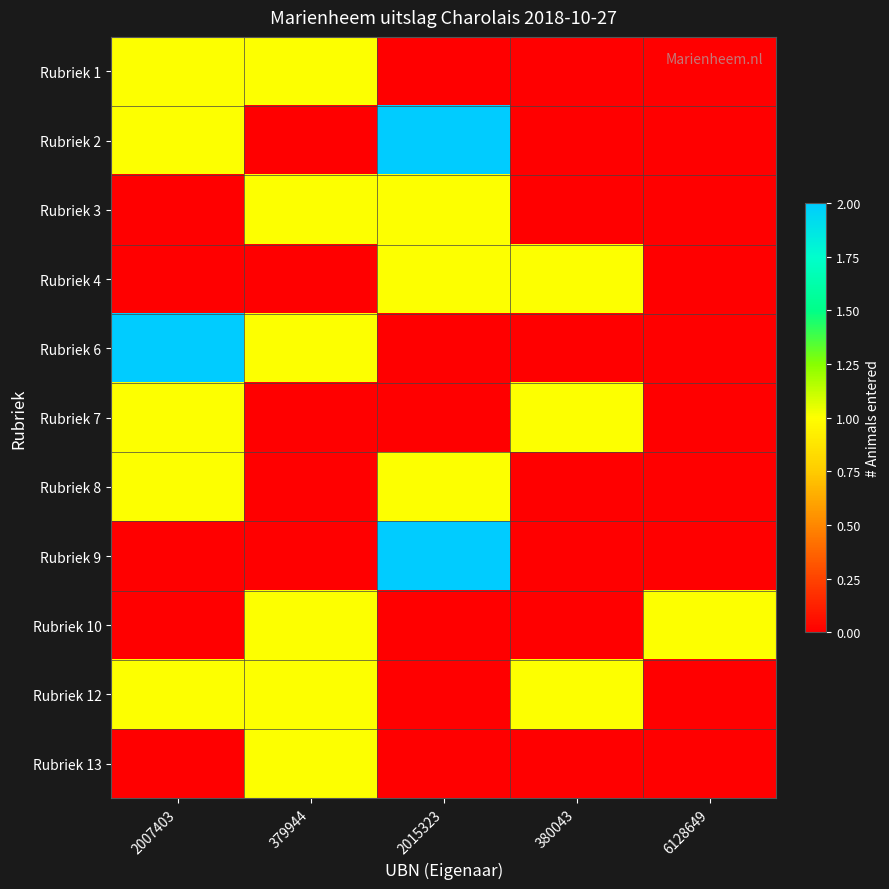

Reading left to right, list all the values displayed in this chart.

Rubriek 1: 2007403=1	379944=1	2015323=0	380043=0	6128649=0
Rubriek 2: 2007403=1	379944=0	2015323=2	380043=0	6128649=0
Rubriek 3: 2007403=0	379944=1	2015323=1	380043=0	6128649=0
Rubriek 4: 2007403=0	379944=0	2015323=1	380043=1	6128649=0
Rubriek 6: 2007403=2	379944=1	2015323=0	380043=0	6128649=0
Rubriek 7: 2007403=1	379944=0	2015323=0	380043=1	6128649=0
Rubriek 8: 2007403=1	379944=0	2015323=1	380043=0	6128649=0
Rubriek 9: 2007403=0	379944=0	2015323=2	380043=0	6128649=0
Rubriek 10: 2007403=0	379944=1	2015323=0	380043=0	6128649=1
Rubriek 12: 2007403=1	379944=1	2015323=0	380043=1	6128649=0
Rubriek 13: 2007403=0	379944=1	2015323=0	380043=0	6128649=0